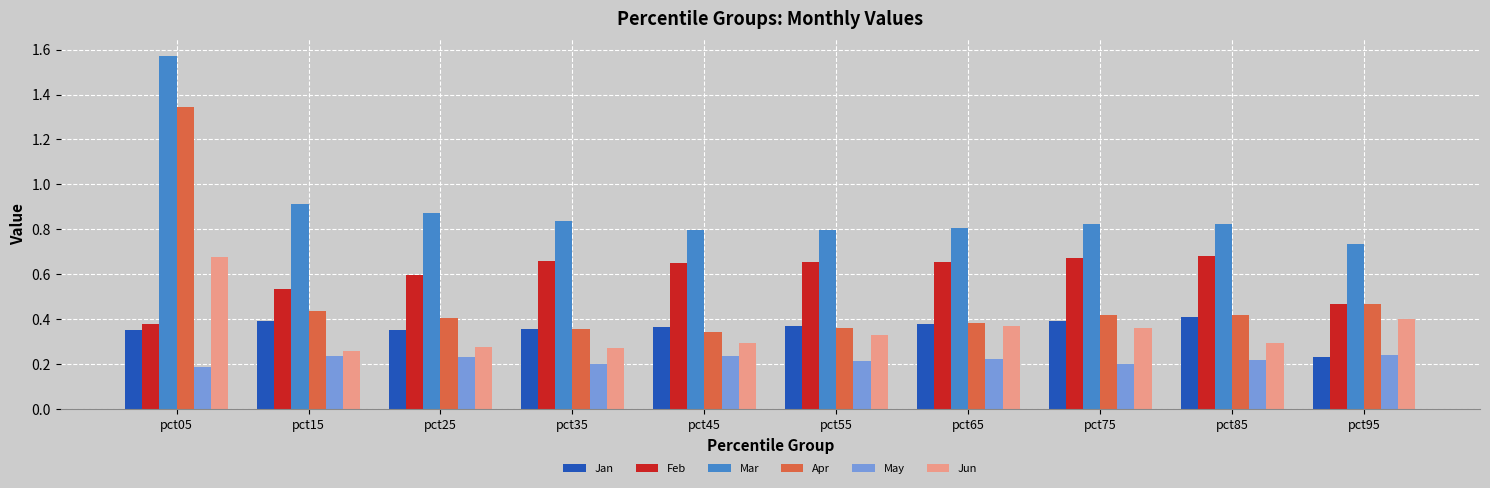

What are all the series names shown in the legend?

Jan, Feb, Mar, Apr, May, Jun